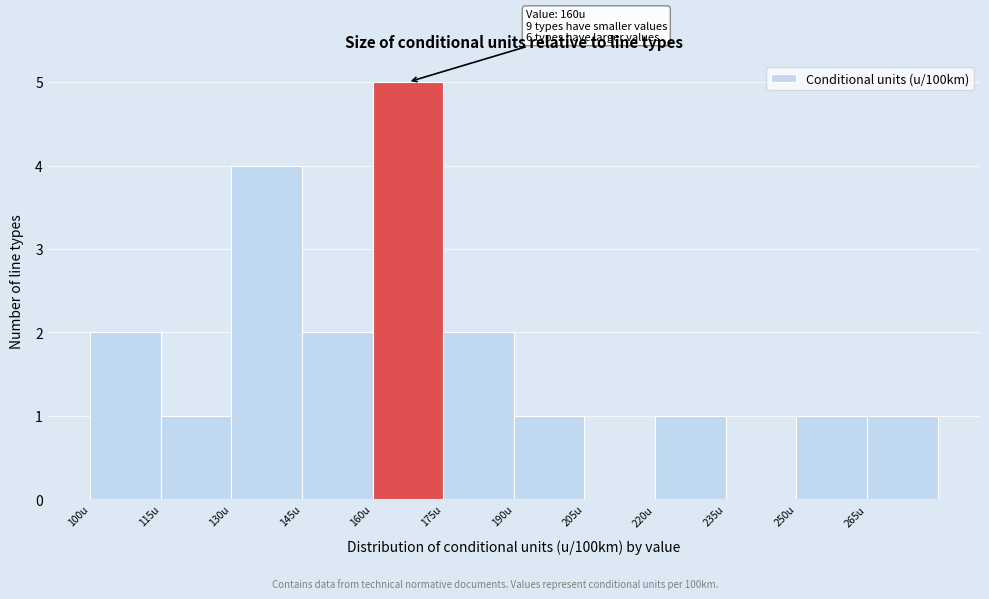

Over which range of the x-axis is the bar tallest?

160 to 175